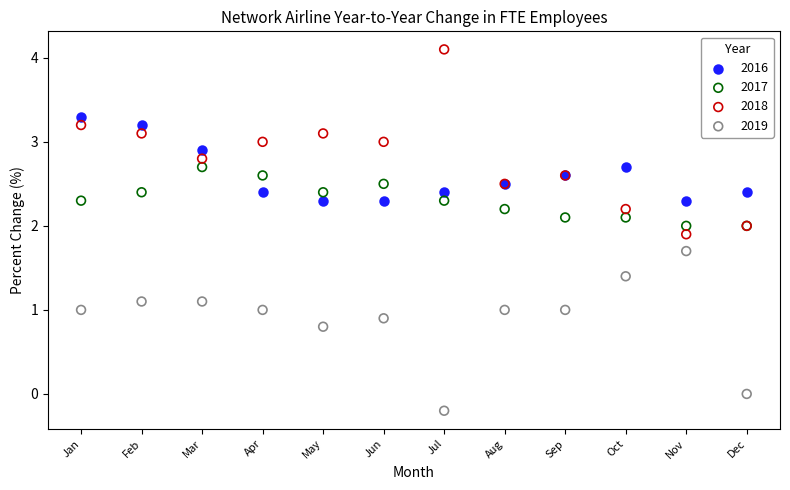

Which series reaches the minimum Y coordinate?

2019